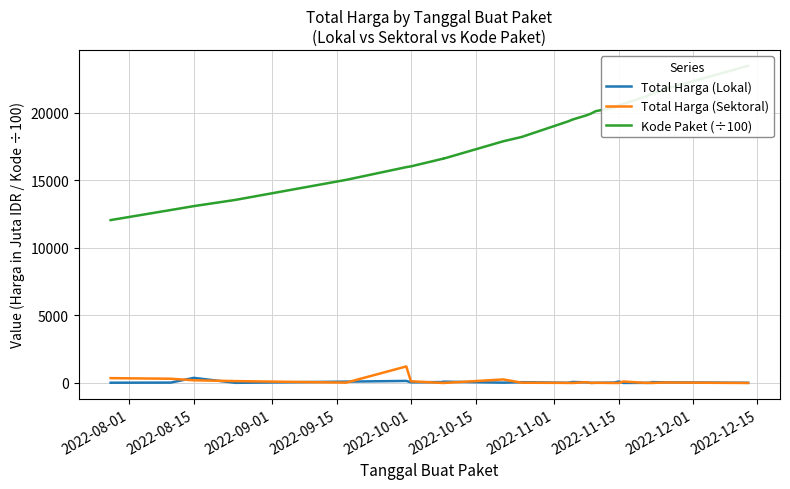

What is the label of the 23rd point from the right?

2022-08-15